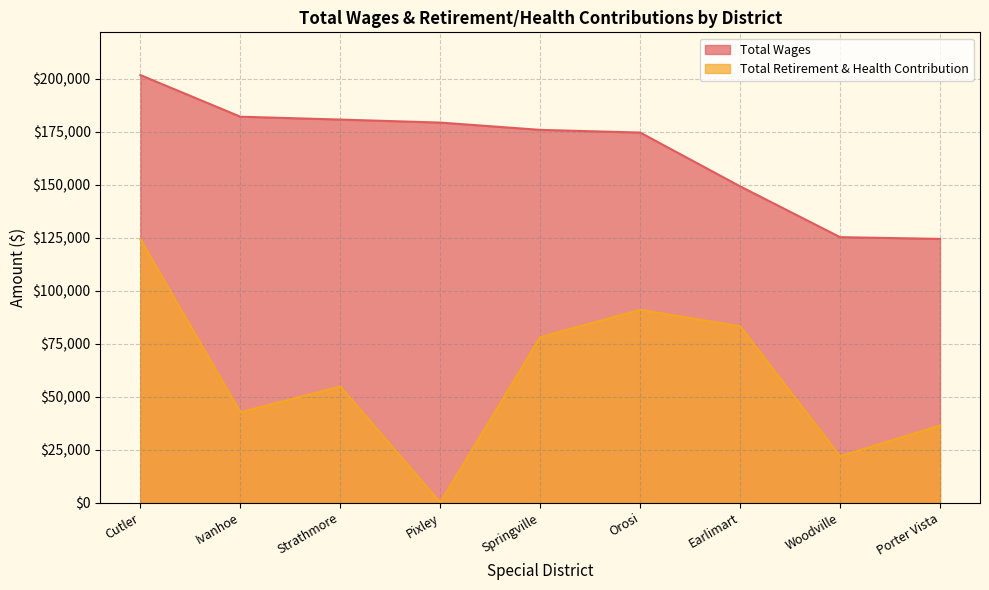

How many lines are shown in the chart?

2